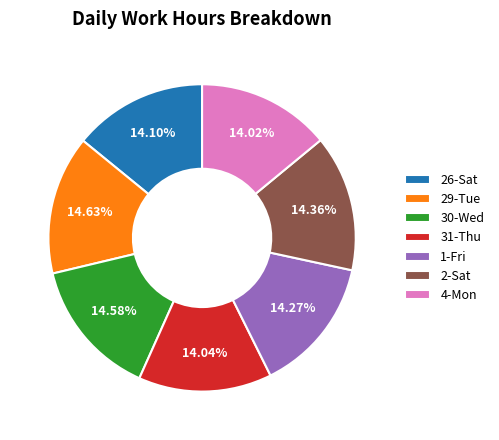

Between 4-Mon and 29-Tue, which is larger?

29-Tue